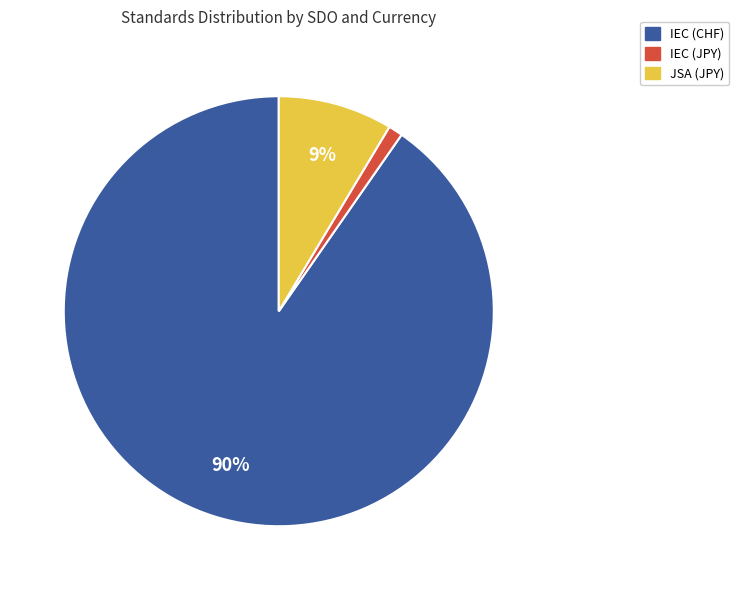

How many slices are in this pie chart?

3